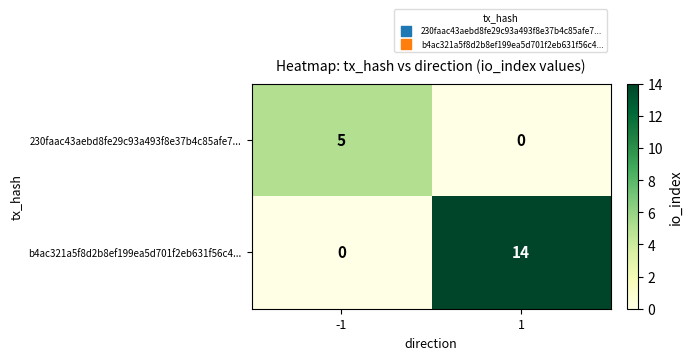

Is it true that 230faac43aebd8fe29c93a493f8e37b4c85afe7... equals 5 at -1?

True